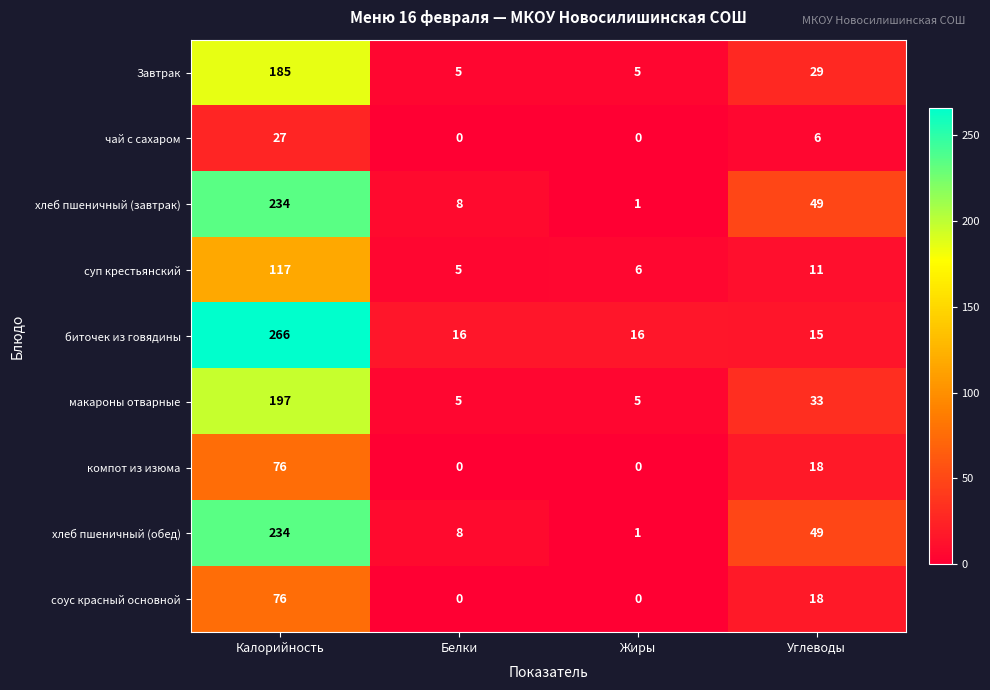

What is the maximum value shown in the chart?

266